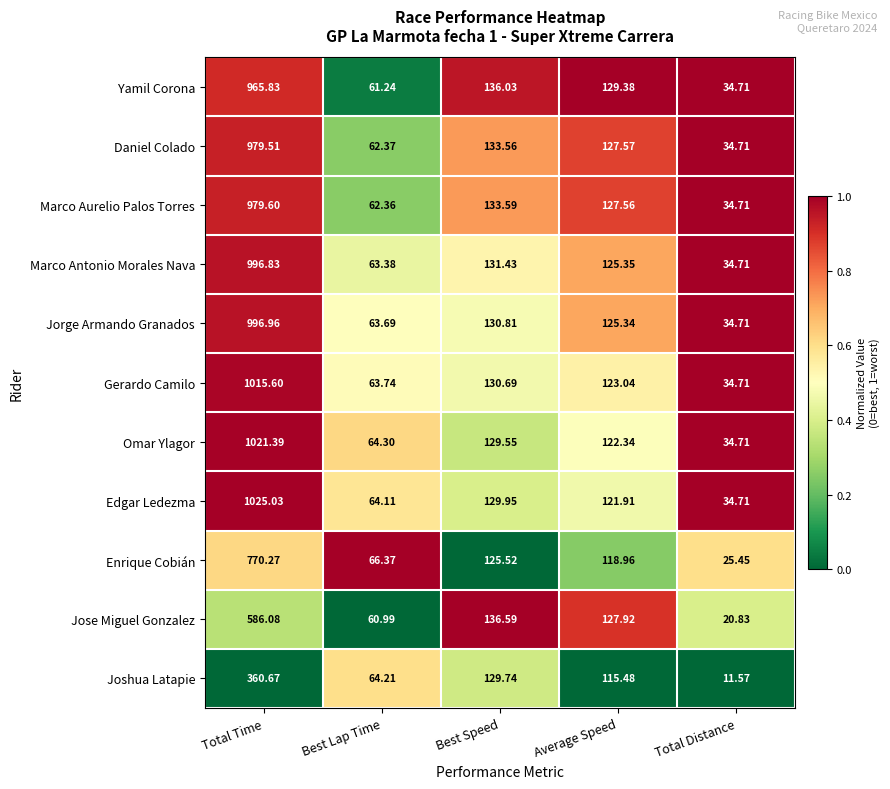

What is the total value across all series at Total Distance?

335.5